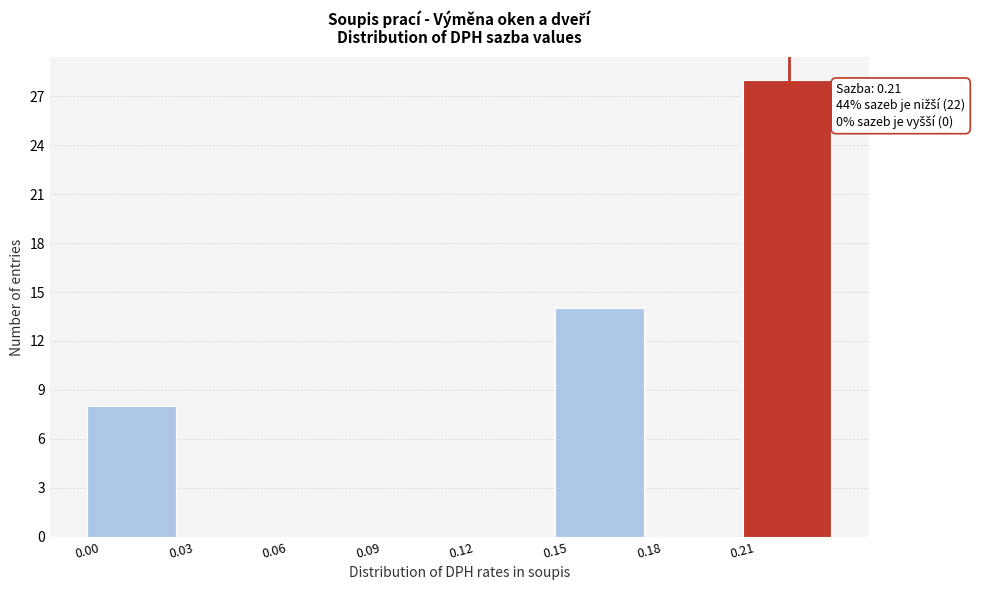

Which range on the x-axis has the tallest bar?

0.21 to 0.24